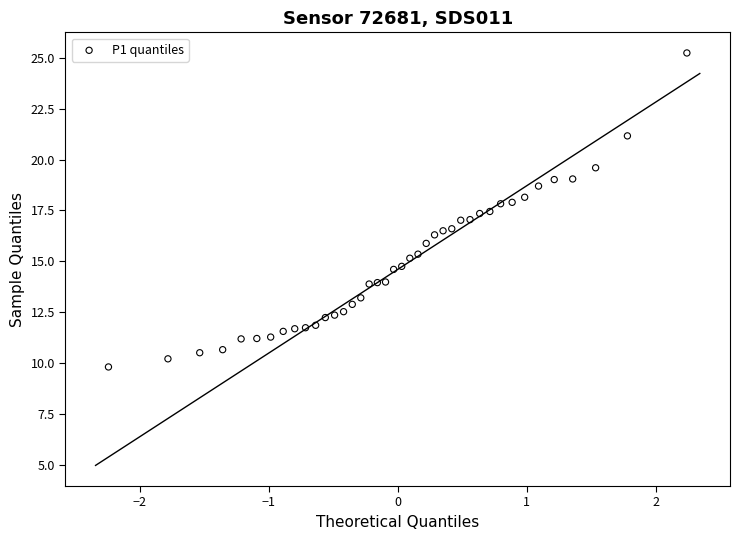

What is the range of X values (max minus min)?

4.5